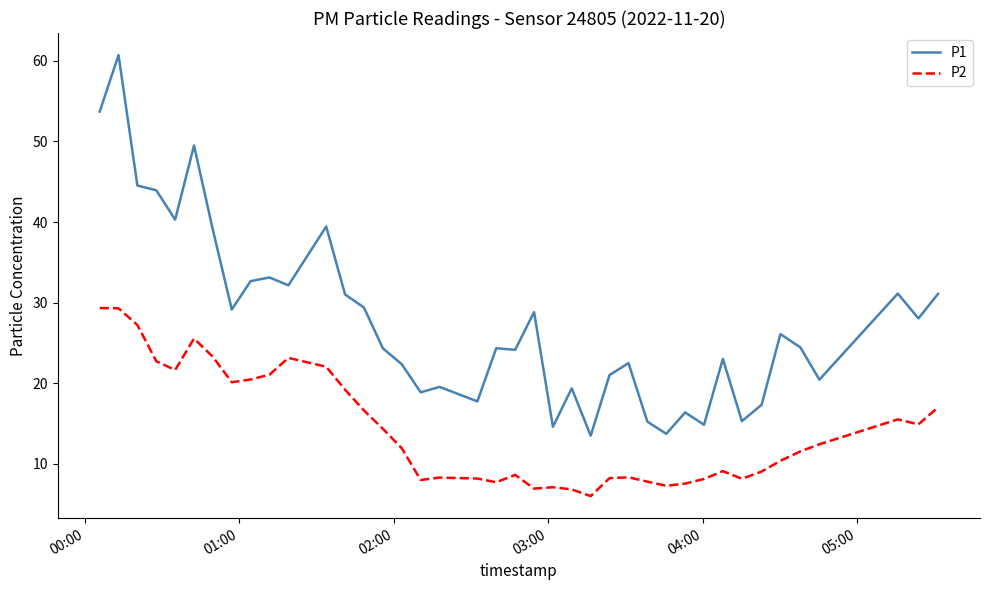

List the series in order of their peak value, highest first.

P1, P2